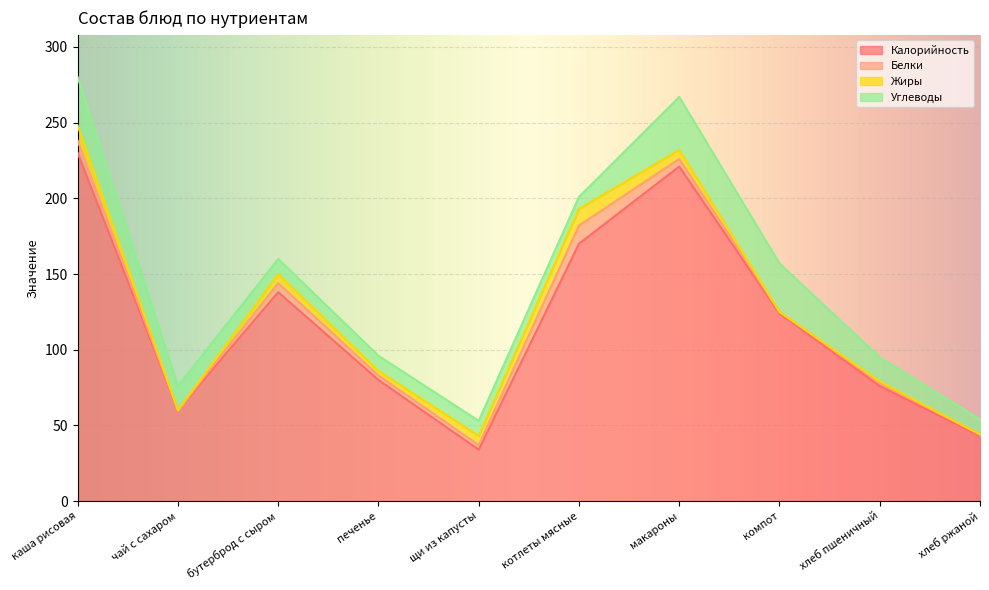

How many values in the Жиры series are below 6?

5